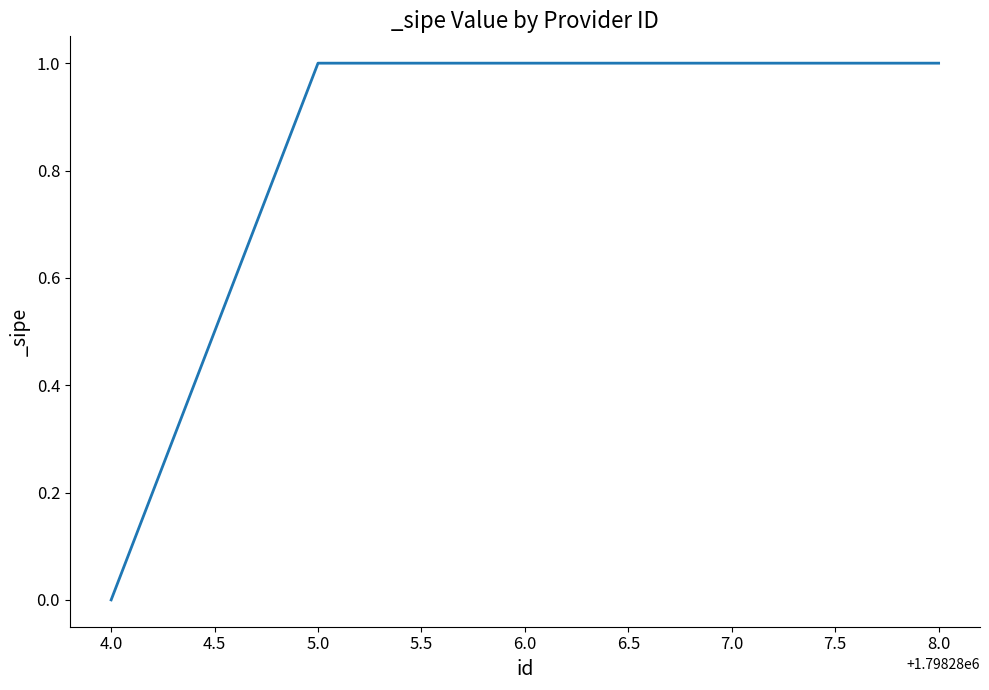

The value at 5.0 is 0. True or false?

False